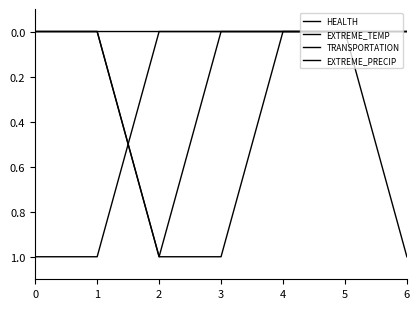

Reading right to left, what are all the values shown in this chart?

HEALTH: 0	0	0	0	1	0	0
EXTREME_TEMP: 0	0	0	1	1	0	0
TRANSPORTATION: 1	0	0	0	0	0	0
EXTREME_PRECIP: 0	0	0	0	0	1	1